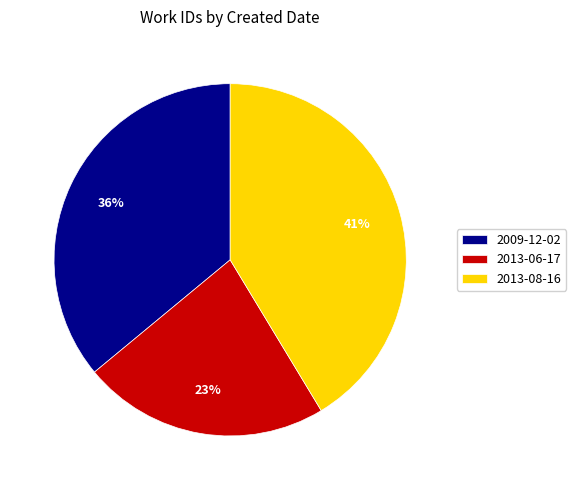

Does 2013-06-17 represent more than half of the total?

No